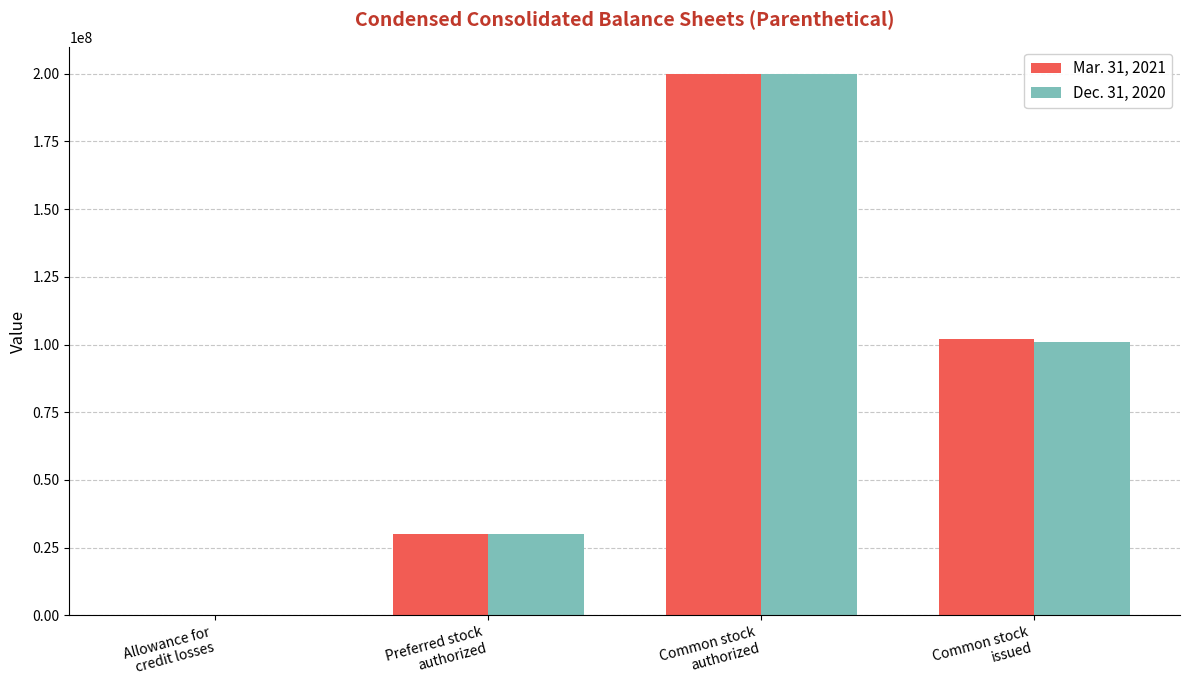

Which series changed the most between Allowance for
credit losses and Common stock
authorized?

Mar. 31, 2021